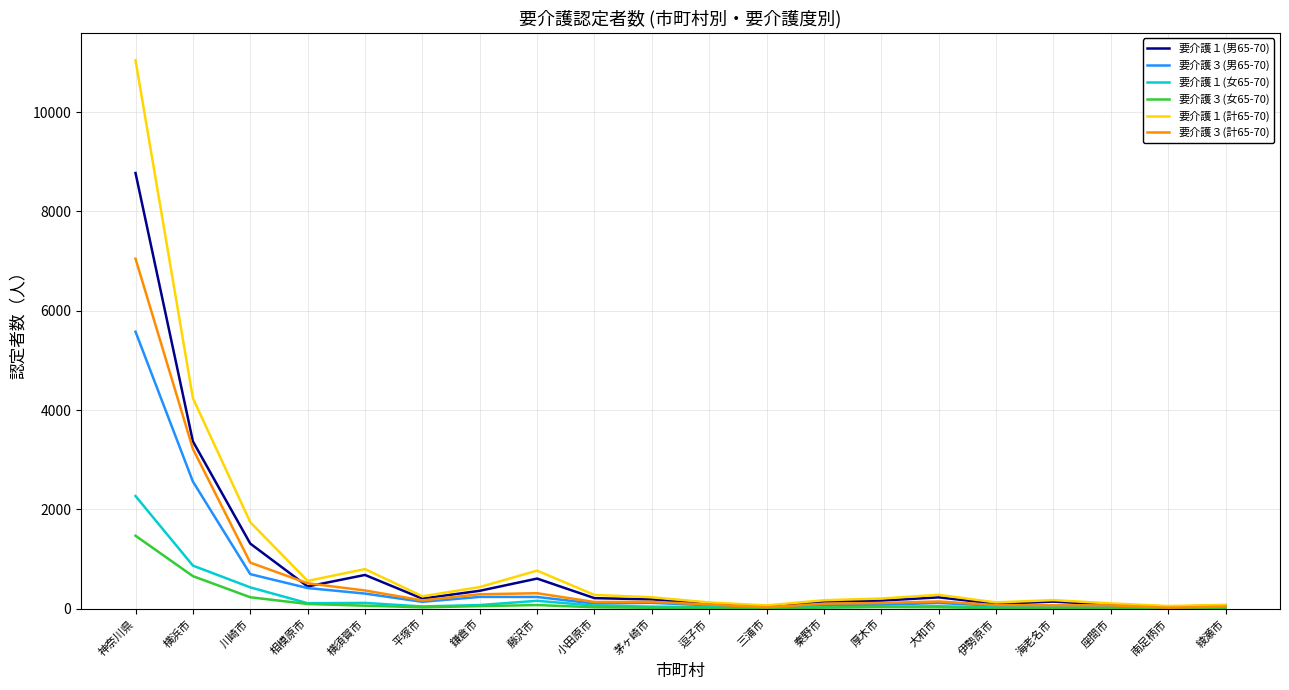

How many lines are shown in the chart?

6